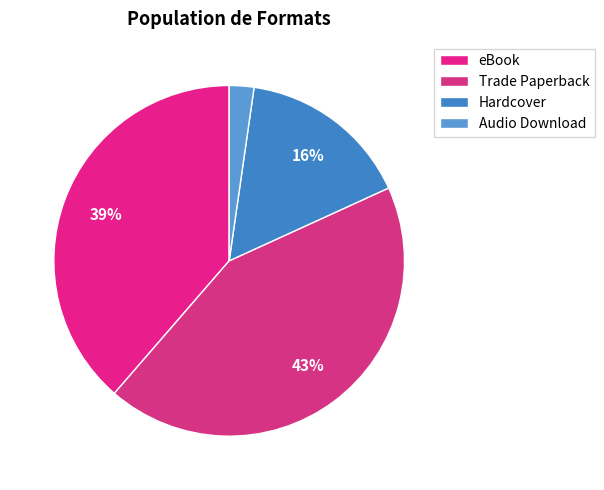

To the nearest percent, what is the difference between the Hardcover and Trade Paperback slice percentages?

27%